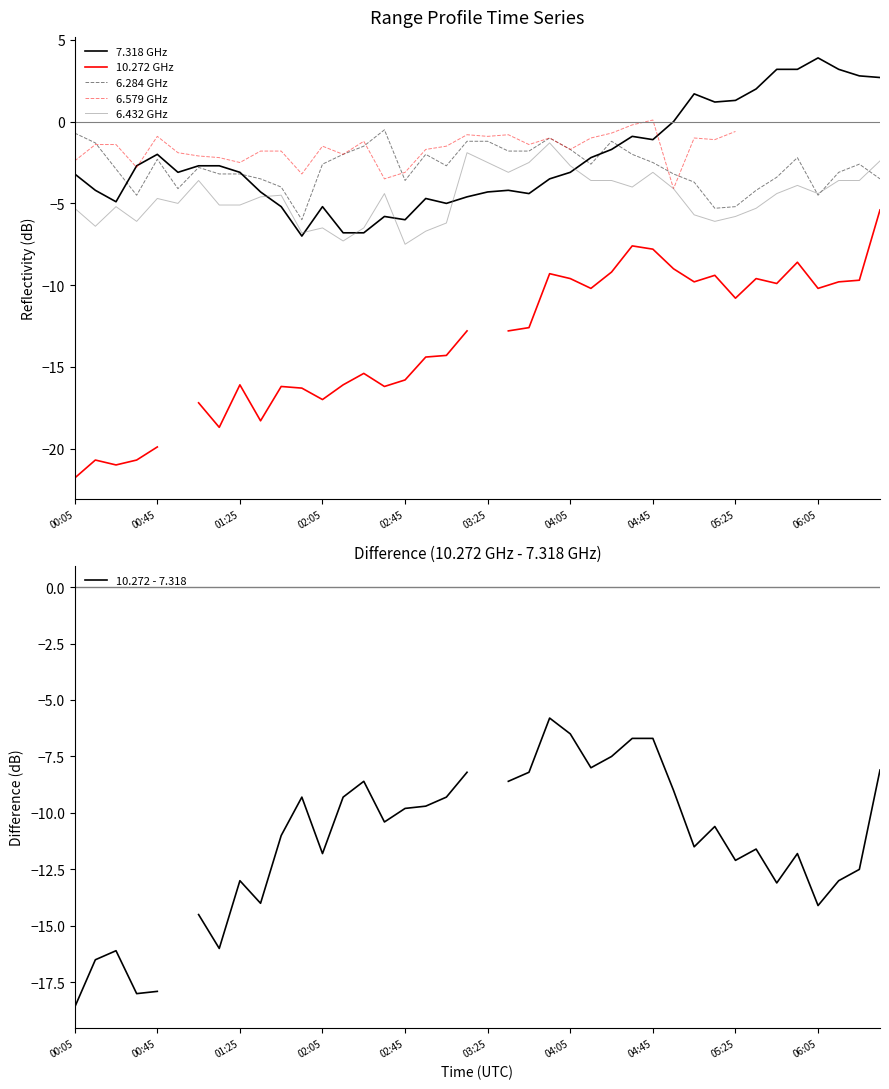

How many lines are shown in the chart?

6